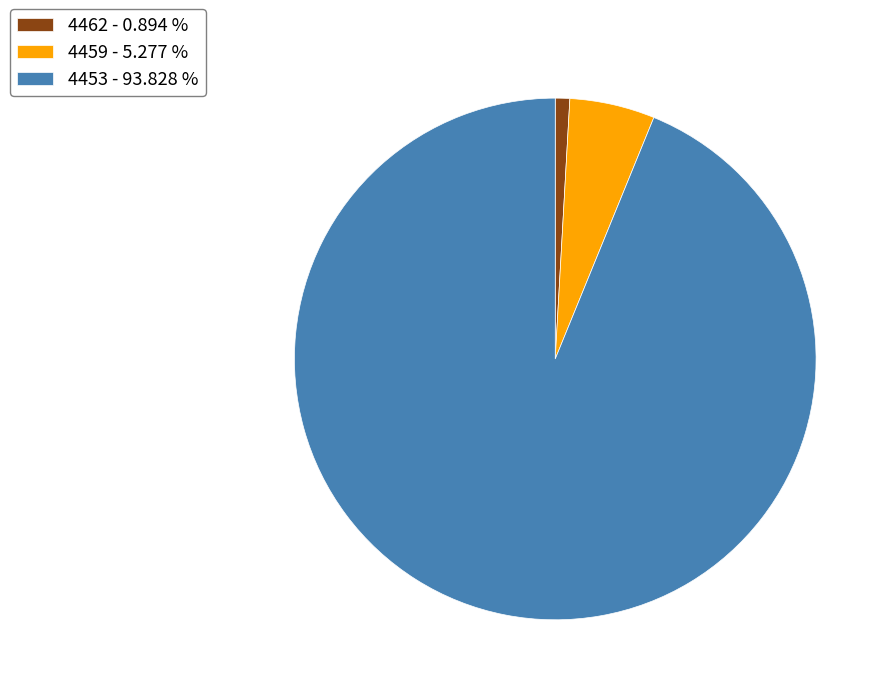

Rank the categories by value from highest to lowest.

4453, 4459, 4462